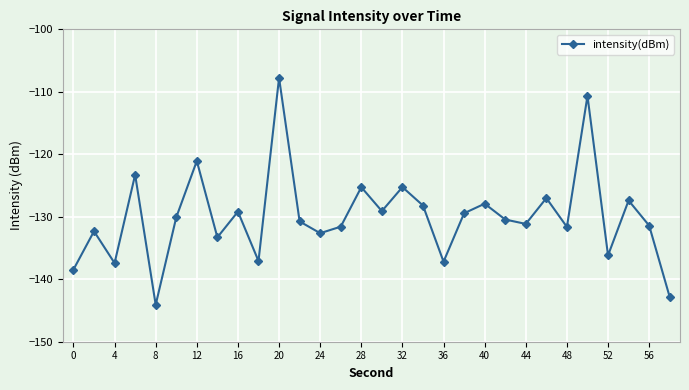

What is the smallest value displayed?

-144.1